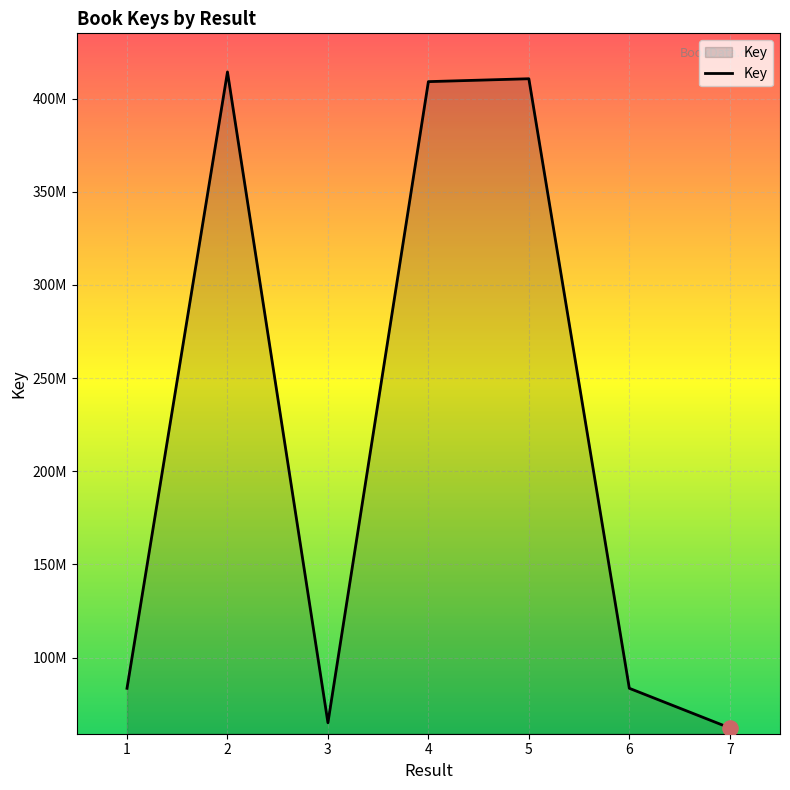

Does the chart have visible grid lines?

Yes